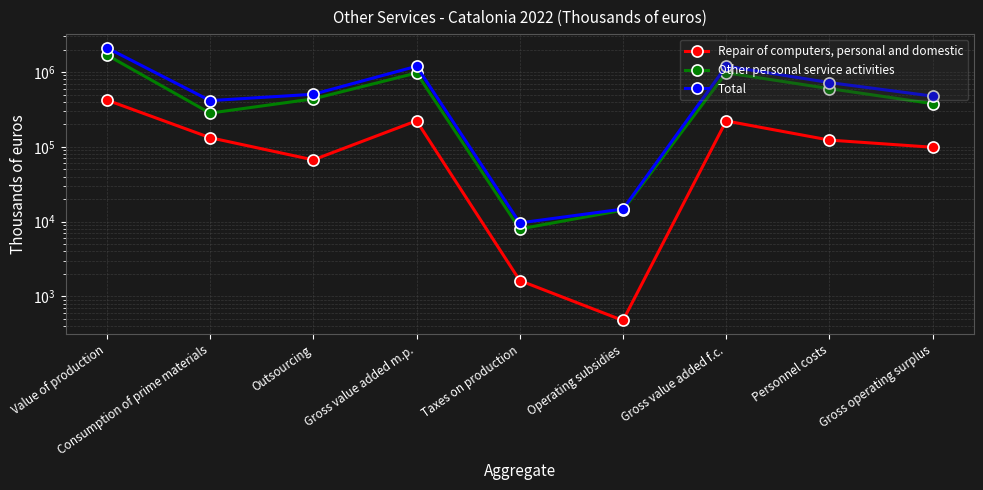

What are all the series names shown in the legend?

Repair of computers, personal and domestic, Other personal service activities, Total